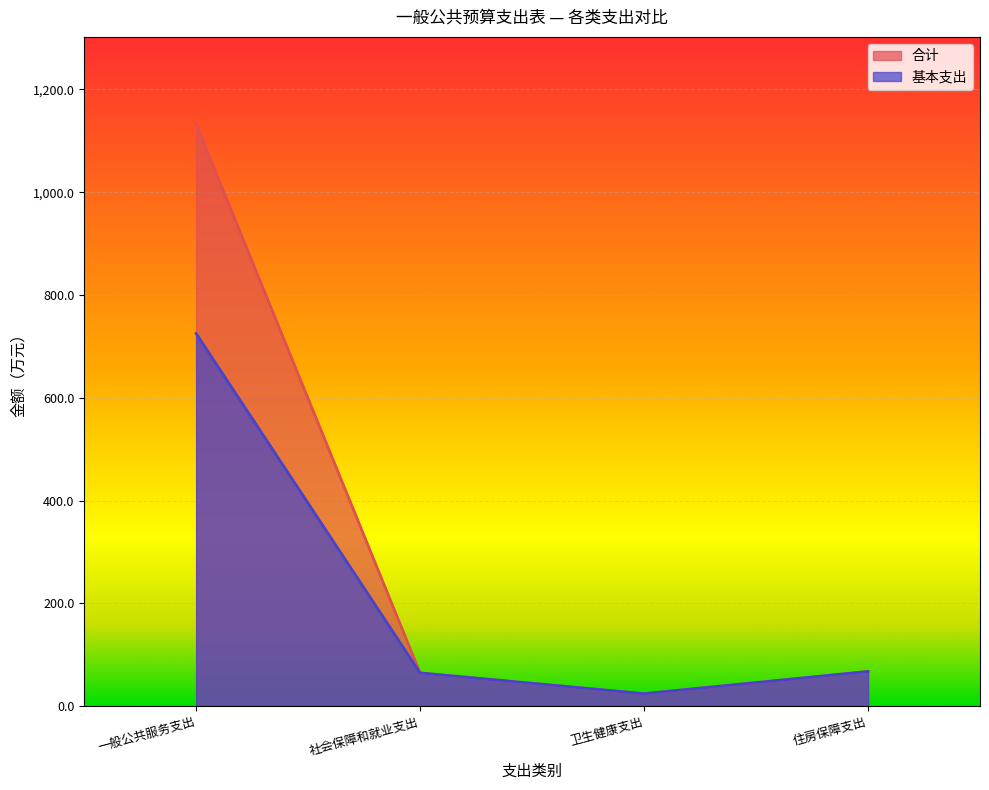

Is the value of 基本支出 at 社会保障和就业支出 greater than the value of 合计 at 住房保障支出?

No